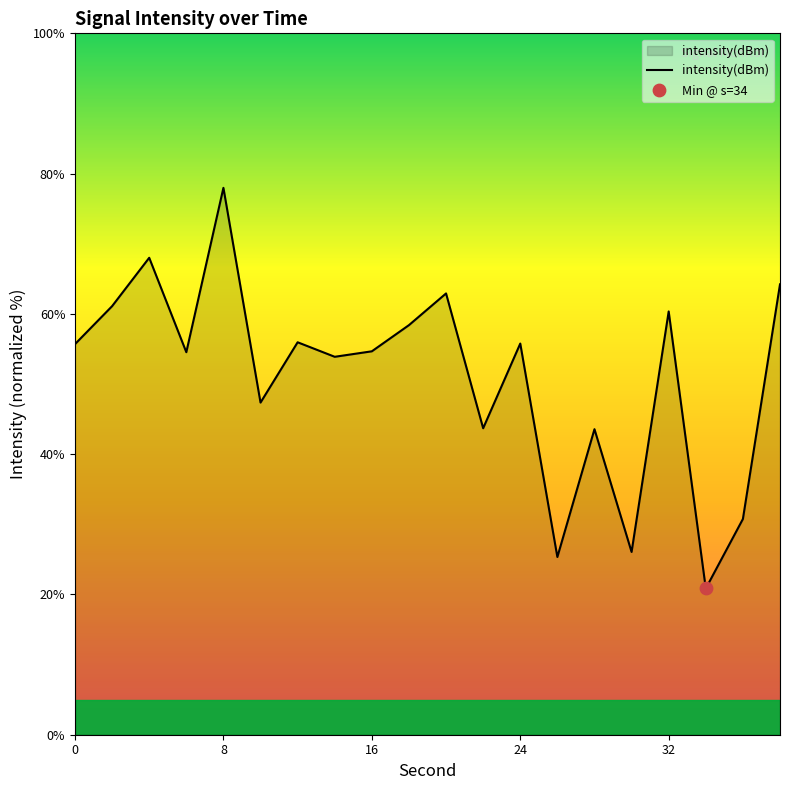

What is the greatest value displayed?

78.0